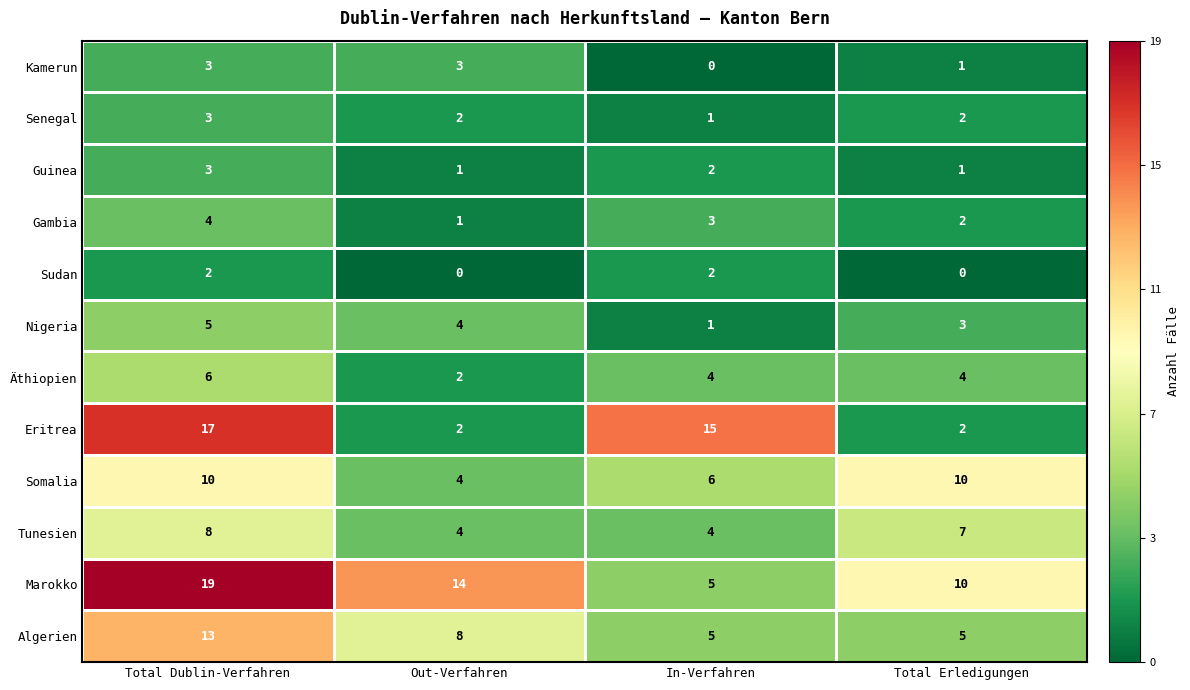

What is the greatest value displayed?

19